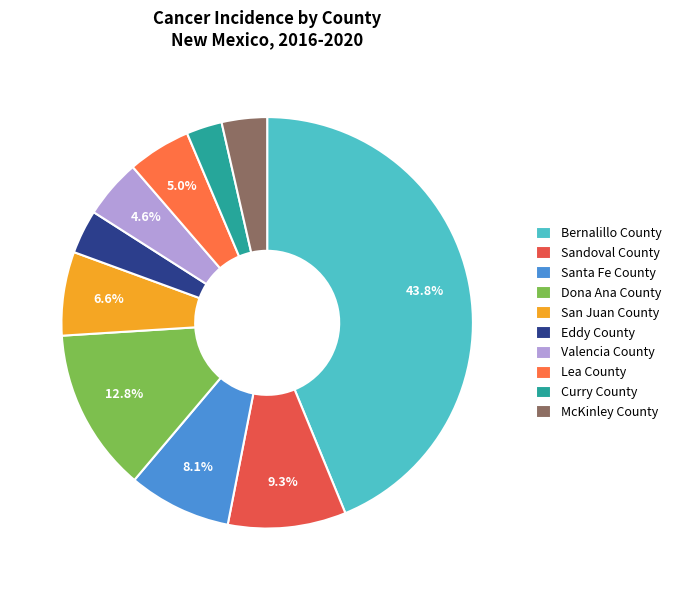

What percentage is the Lea County slice, to the nearest percent?

5%